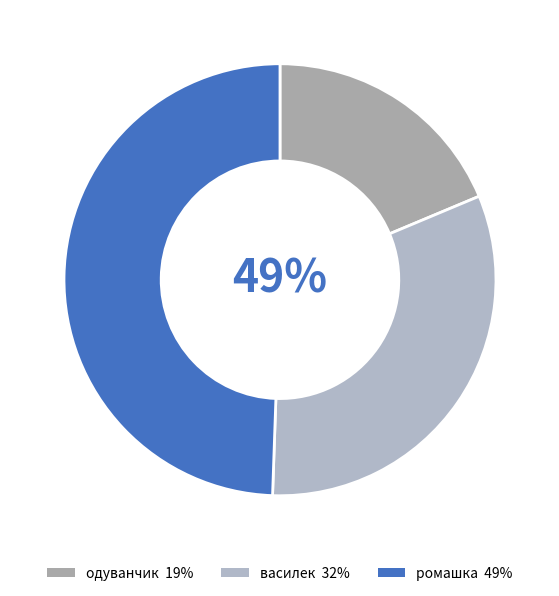

To the nearest percent, what is the average slice percentage?

33%